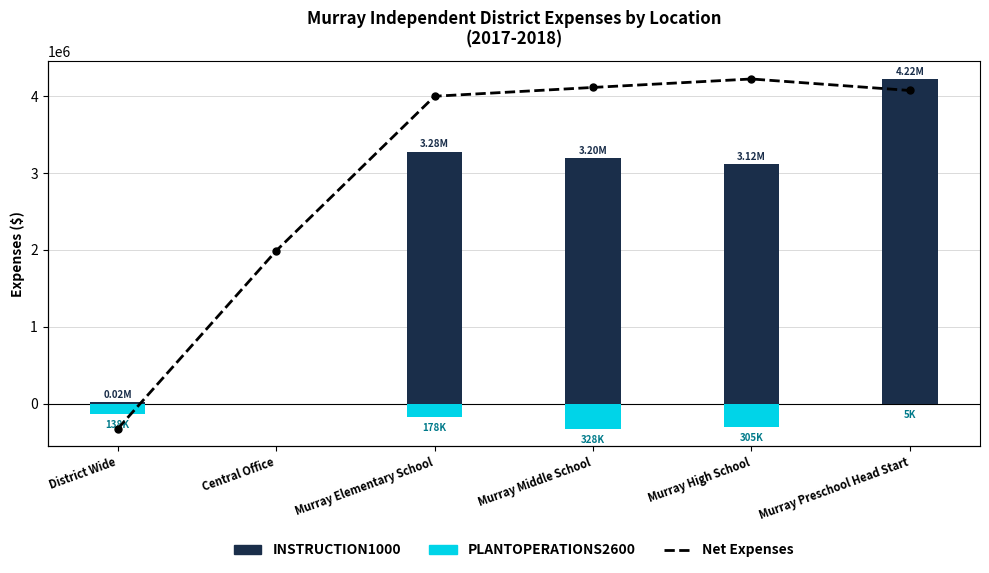

What is the spread (max minus min) of values at Murray Middle School?

4675865.4